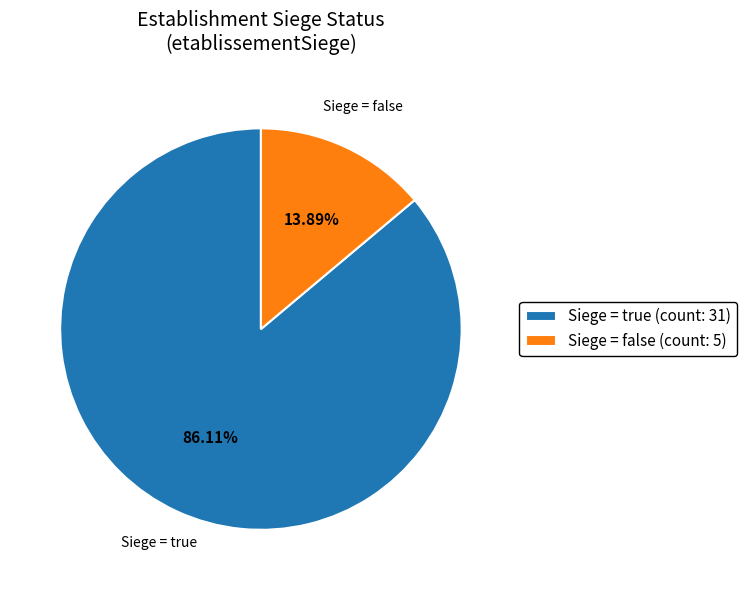

Rank the categories by value from highest to lowest.

Siege = true (count: 31), Siege = false (count: 5)